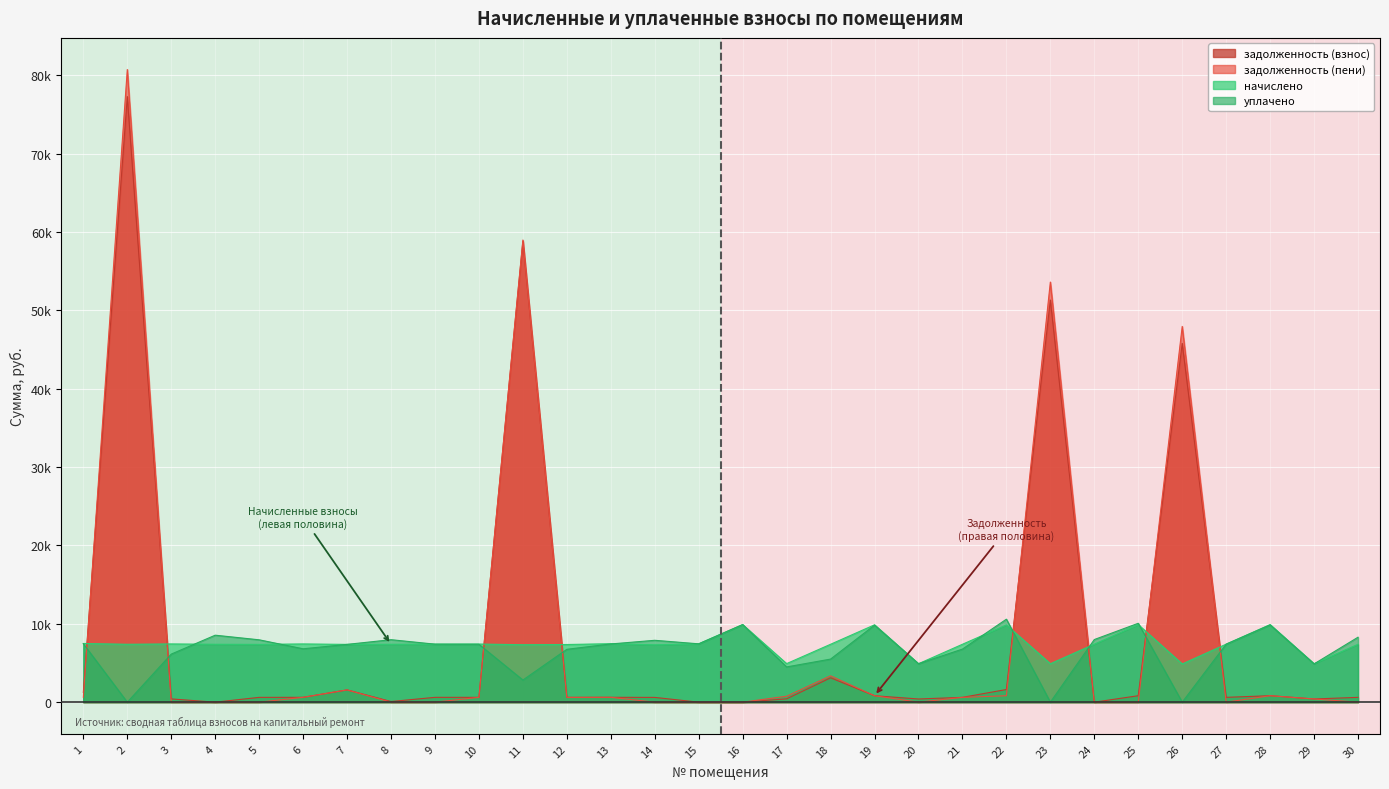

True or false: уплачено and задолженность (взнос) cross at least once.

True